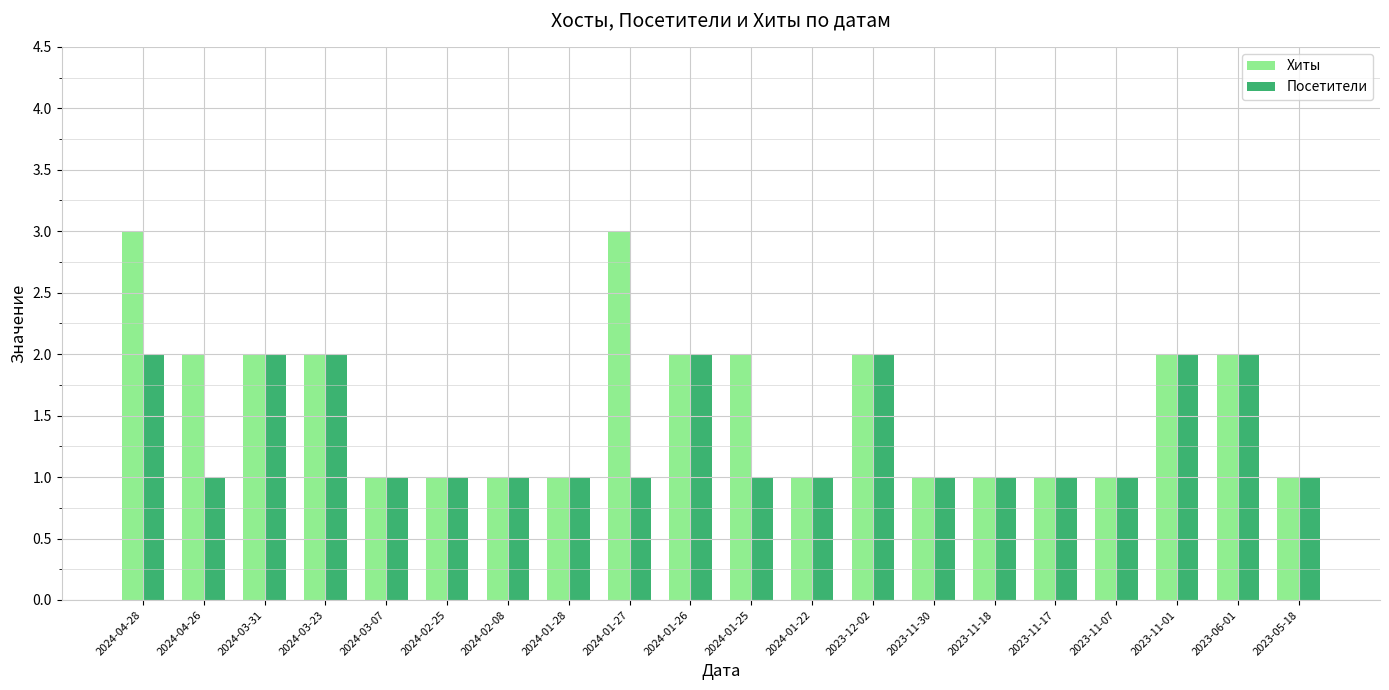

Which series has the largest total across all categories?

Хиты